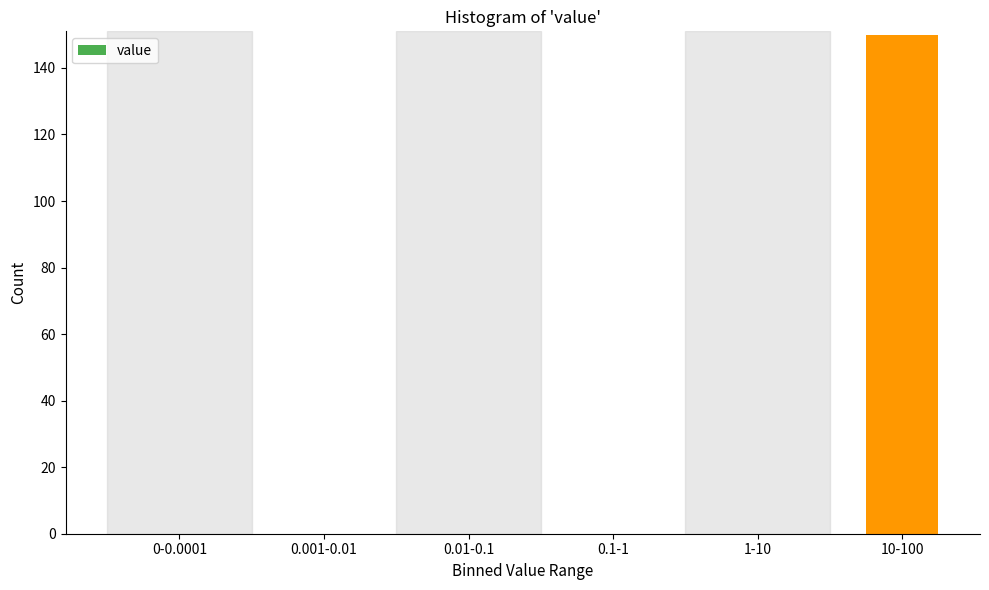

Reading right to left, what are all the values shown in this chart?

10-100=150	1-10=0	0.1-1=0	0.01-0.1=0	0.001-0.01=0	0-0.0001=0